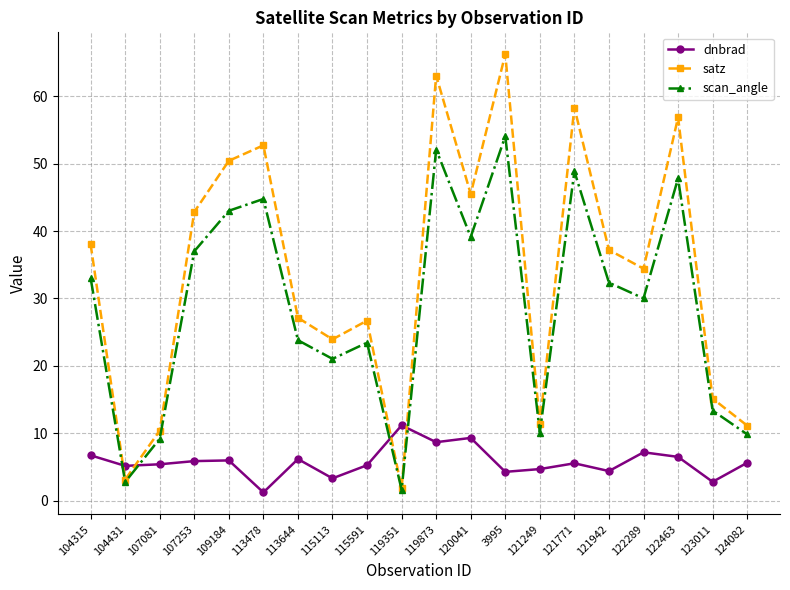

True or false: dnbrad has a value of 8.8 at 121771.

False